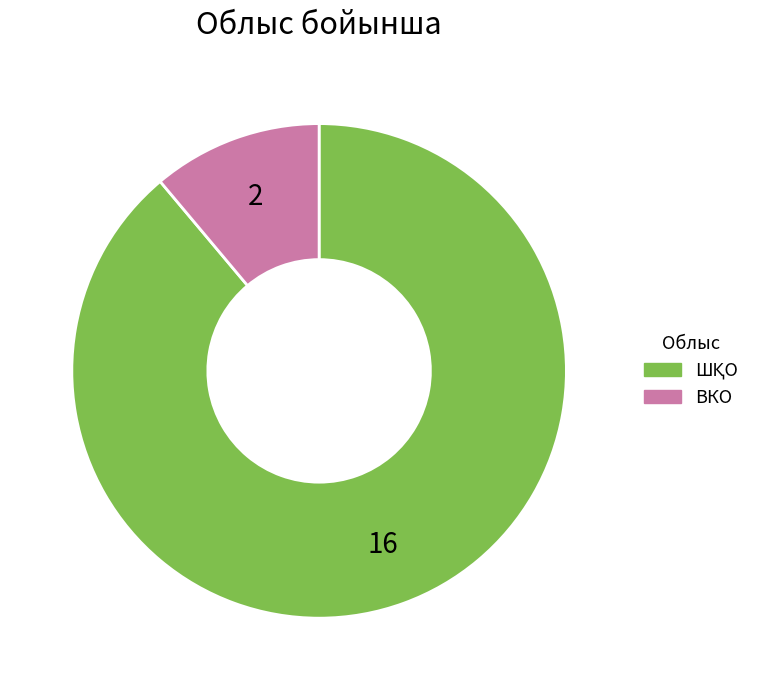

Is it true that ВКО is 5% of the pie?

False